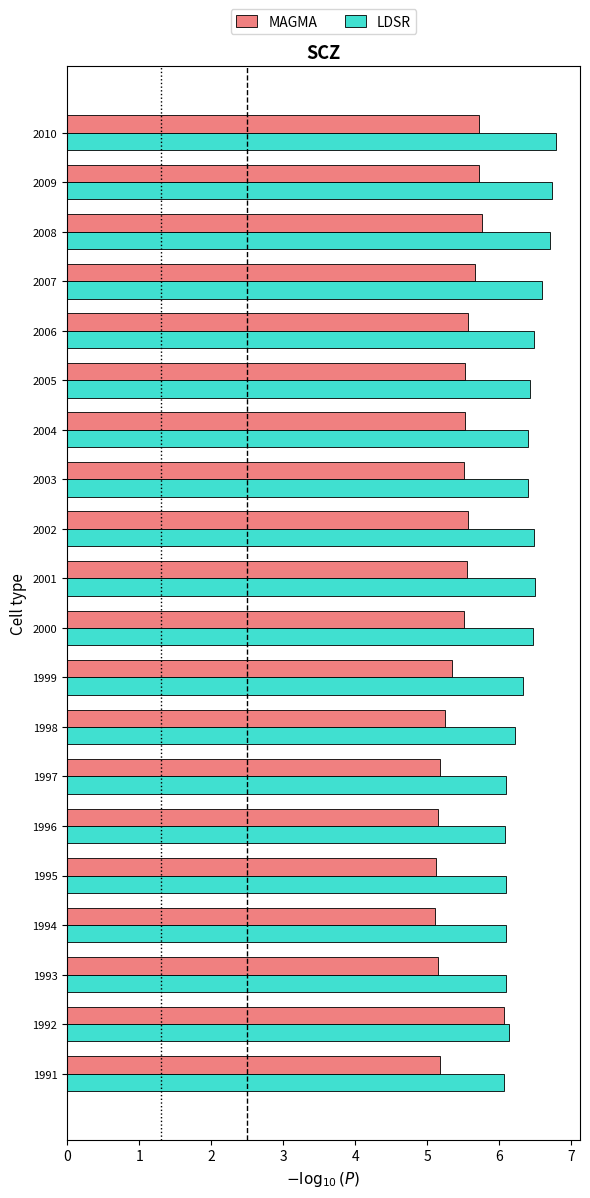

Which series has the largest range (max minus min)?

MAGMA